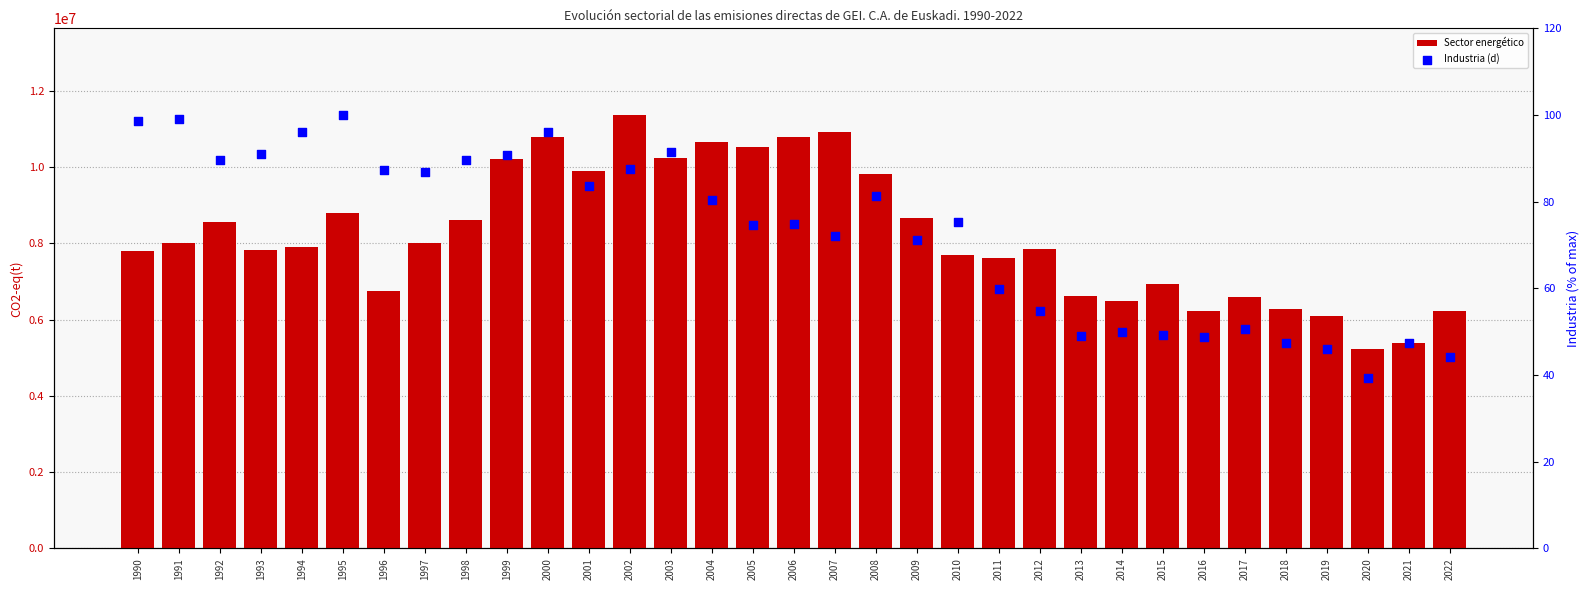

What are all the series names shown in the legend?

Sector energético, Industria (d)